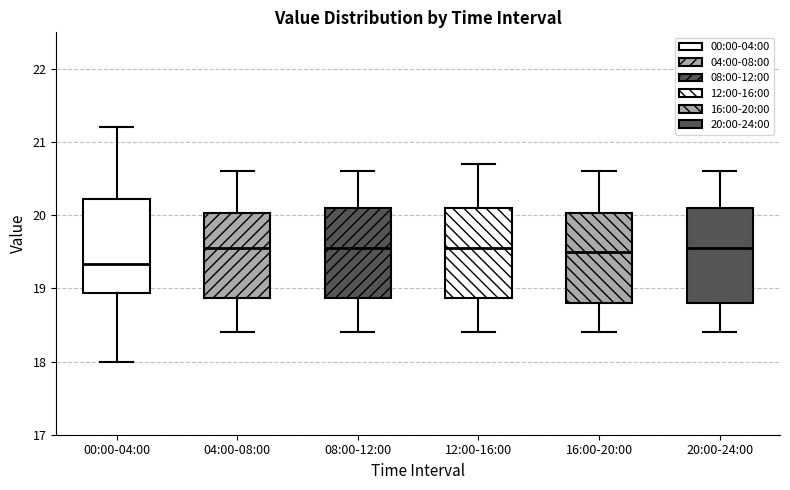

Reading left to right, transcribe this box plot: for each box, give where its median line is, the range the box spans, and where its two whiskers end, as read against the y-axis. The values are not printed on the chart, so give them approximately, as read against the axis.

00:00-04:00: median 19.3, box 18.9 to 20.2, whiskers 18.0 to 21.2
04:00-08:00: median 19.6, box 18.9 to 20.0, whiskers 18.4 to 20.6
08:00-12:00: median 19.6, box 18.9 to 20.1, whiskers 18.4 to 20.6
12:00-16:00: median 19.6, box 18.9 to 20.1, whiskers 18.4 to 20.7
16:00-20:00: median 19.5, box 18.8 to 20.0, whiskers 18.4 to 20.6
20:00-24:00: median 19.6, box 18.8 to 20.1, whiskers 18.4 to 20.6